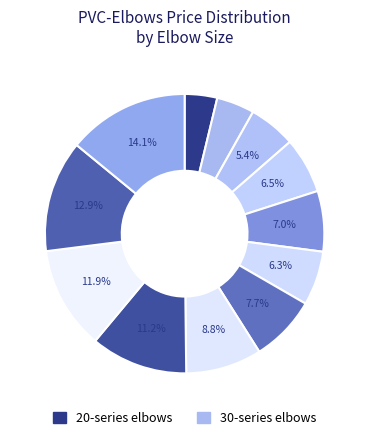

Count the number of slices in the pie.

12